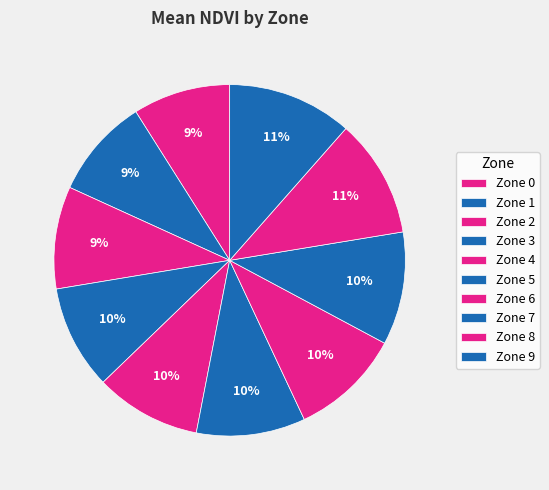

To the nearest percent, what percentage of the pie is Zone 4?

10%